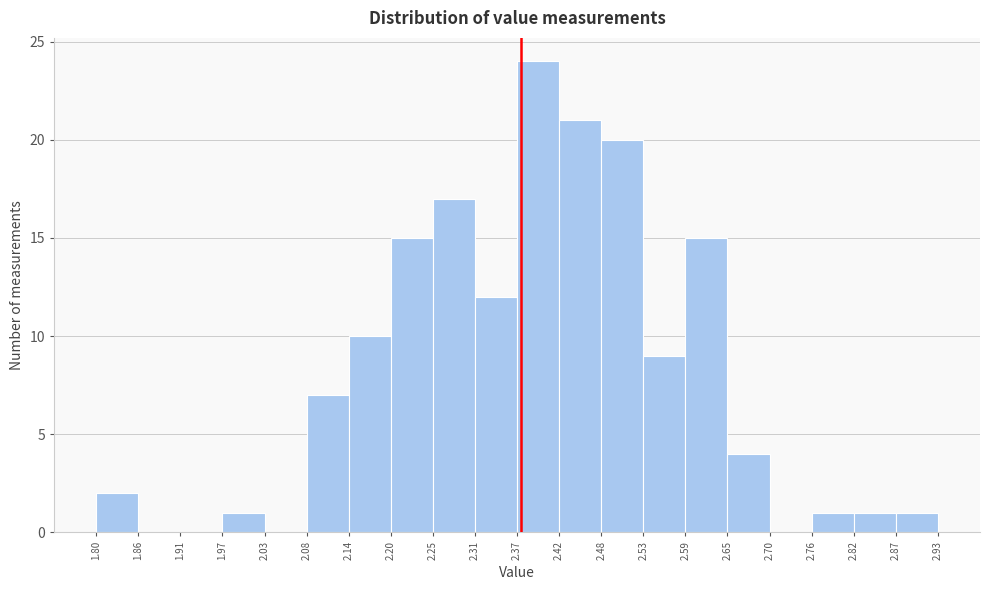

Reading left to right, list every bar in this chart as the range it spans on the x-axis followed by its height. The values are not printed on the chart, so give them approximately, as read against the axis.

1.80 to 1.86: 2
1.86 to 1.91: 0
1.91 to 1.97: 0
1.97 to 2.03: 1
2.03 to 2.08: 0
2.08 to 2.14: 7
2.14 to 2.20: 10
2.20 to 2.25: 15
2.25 to 2.31: 17
2.31 to 2.37: 12
2.37 to 2.42: 24
2.42 to 2.48: 21
2.48 to 2.53: 20
2.53 to 2.59: 9
2.59 to 2.65: 15
2.65 to 2.70: 4
2.70 to 2.76: 0
2.76 to 2.82: 1
2.82 to 2.87: 1
2.87 to 2.93: 1